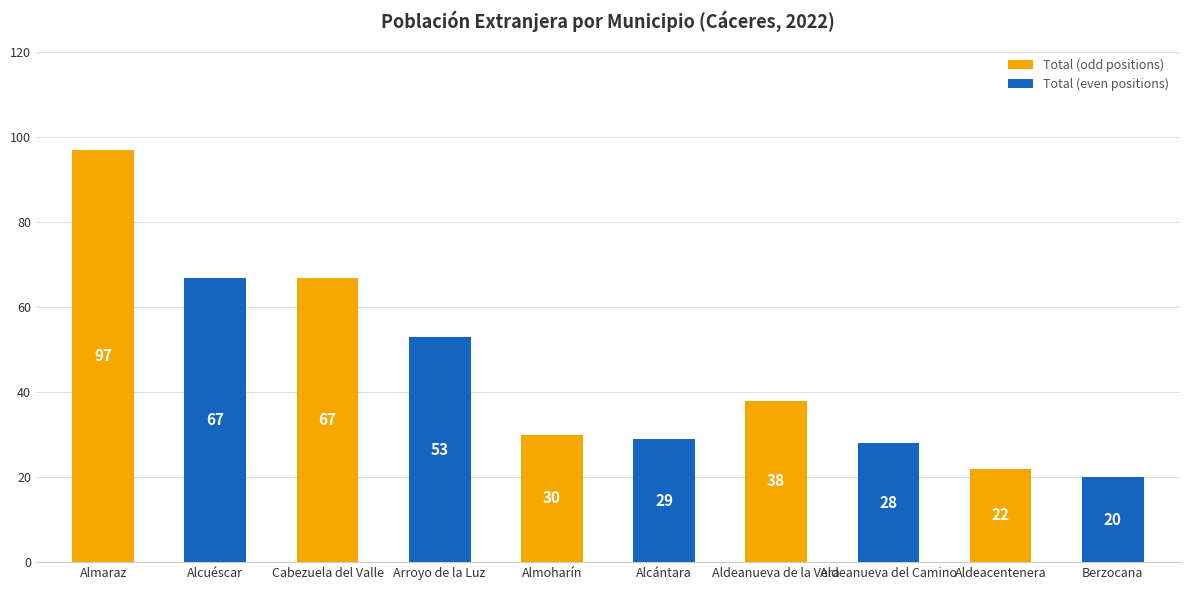

Where does the data first go above 38?

Almaraz